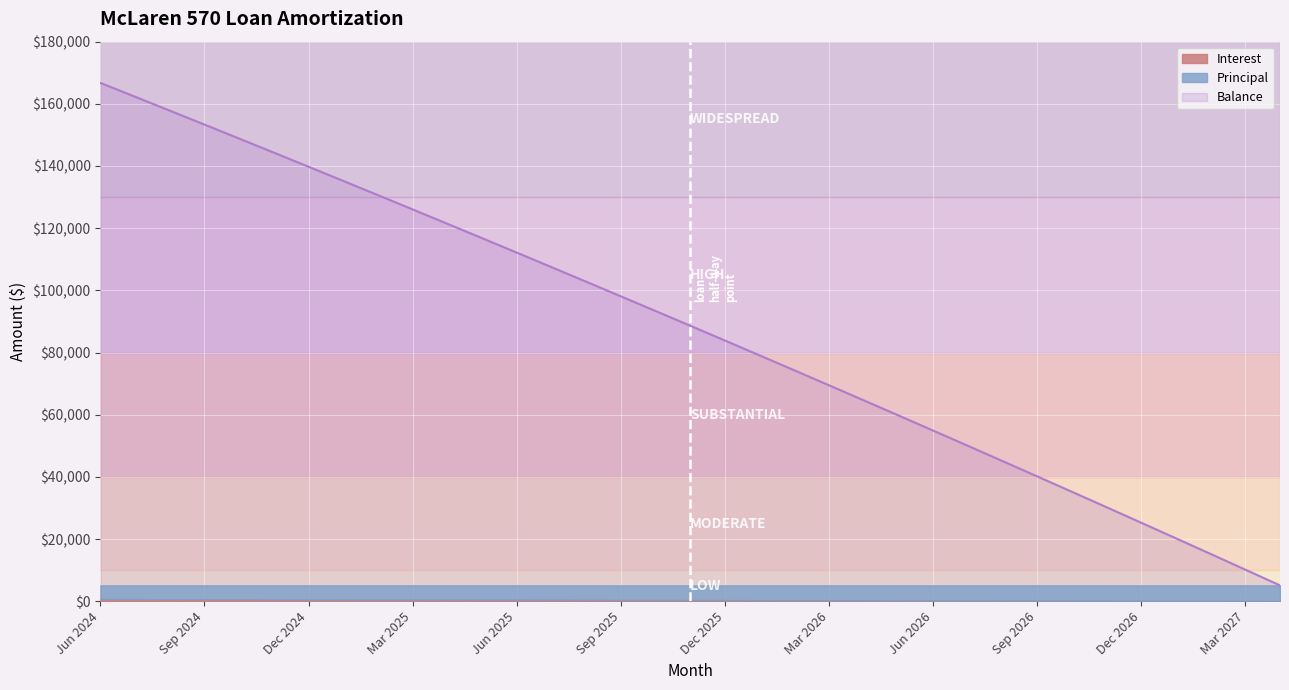

True or false: Interest has a value of 318.4 at Aug 2026.

False